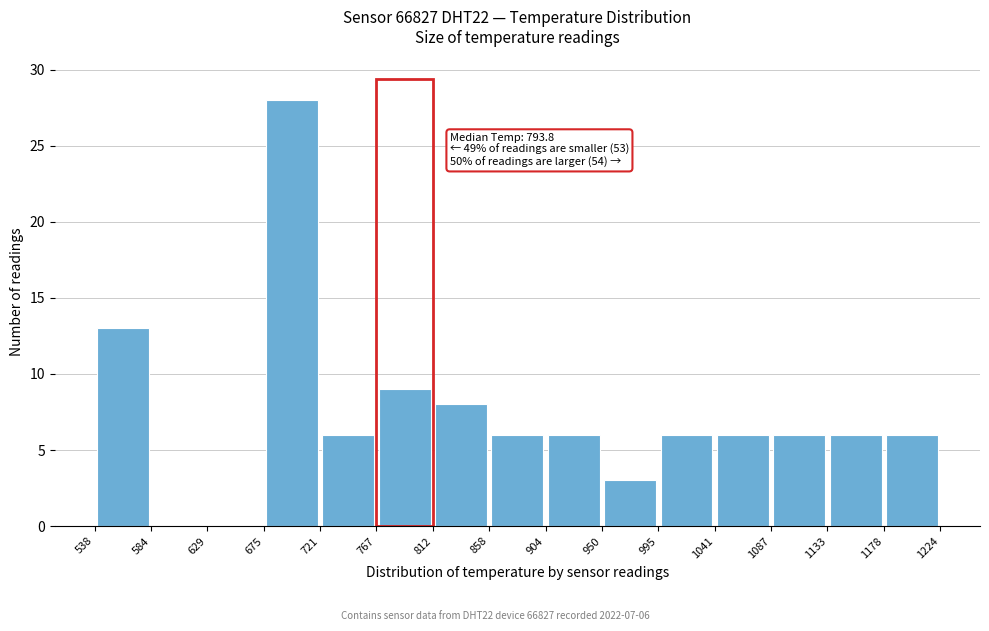

Over which range of the x-axis is the bar tallest?

675 to 721